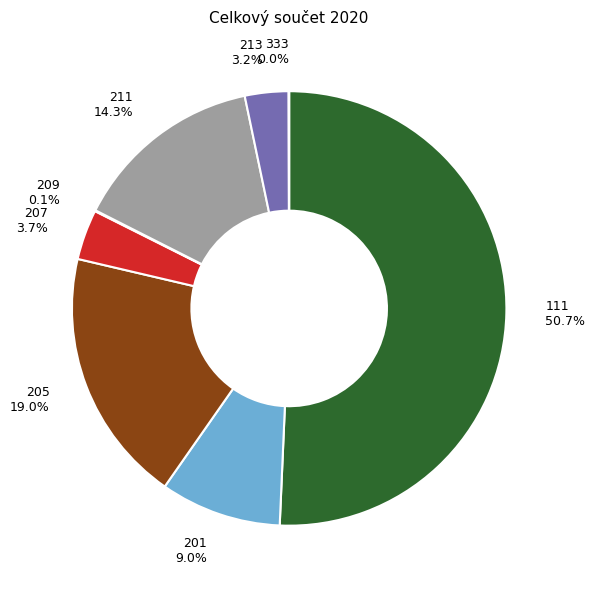

What portion of the pie excludes 213?

96.8%